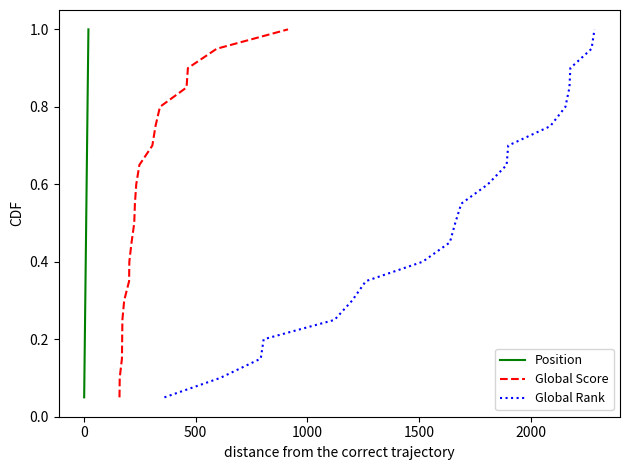

What is the maximum value for Position?

1.0